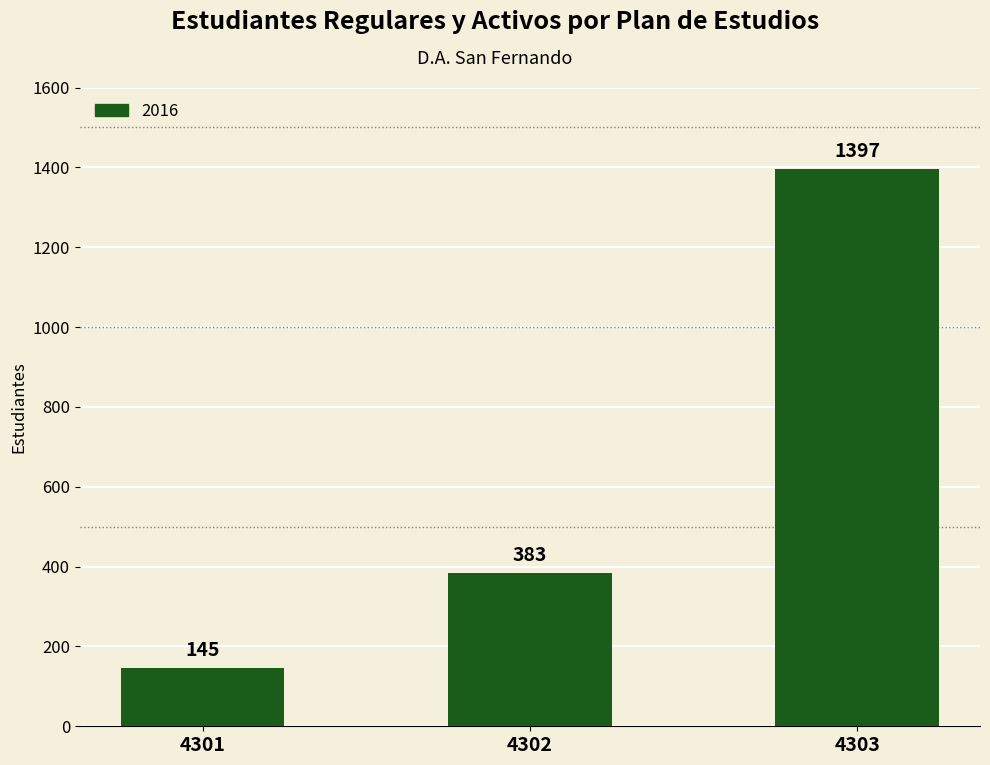

What is the approximate value at 4302, to the nearest 10?

380